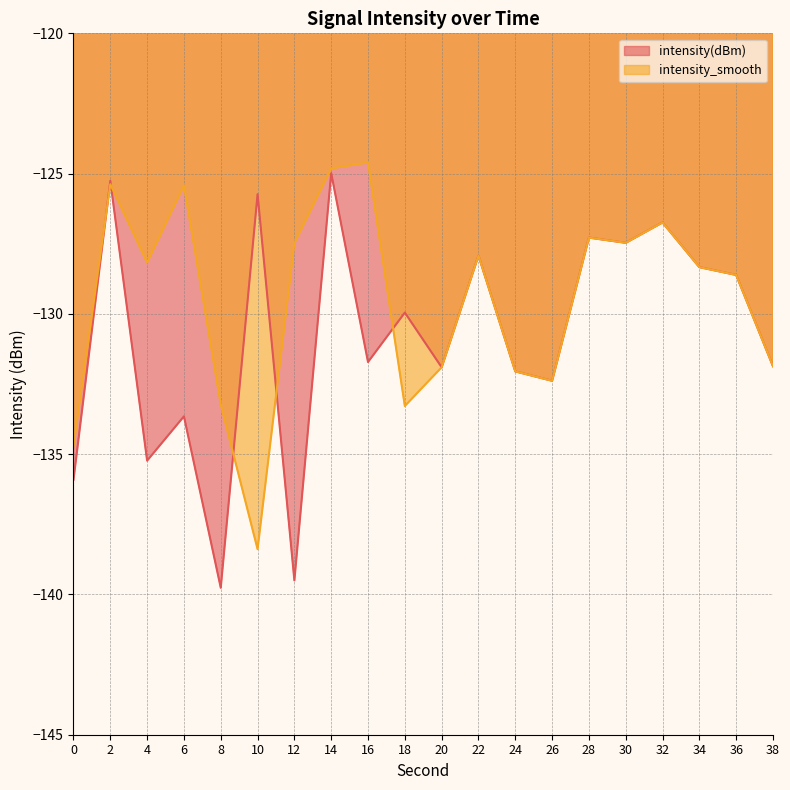

Rank the series at 36 from highest to lowest value.

intensity(dBm), intensity_smooth